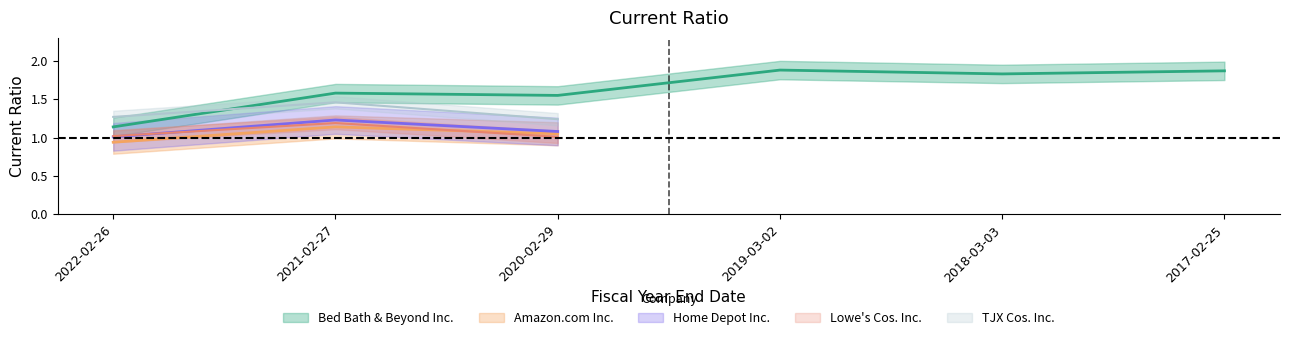

Rank the series at 2020-02-29 from lowest to highest value.

Lowe's Cos. Inc., Amazon.com Inc., Home Depot Inc., TJX Cos. Inc., Bed Bath & Beyond Inc.